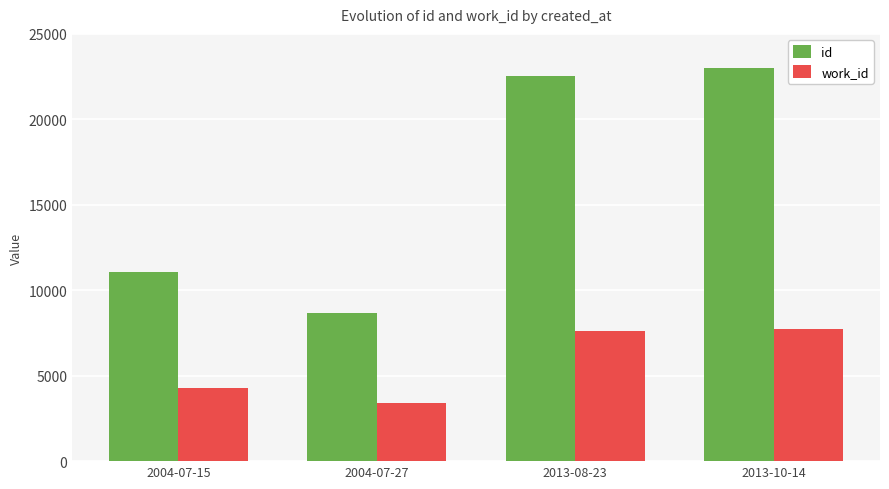

At how many categories does at least one series exceed 3567?

4